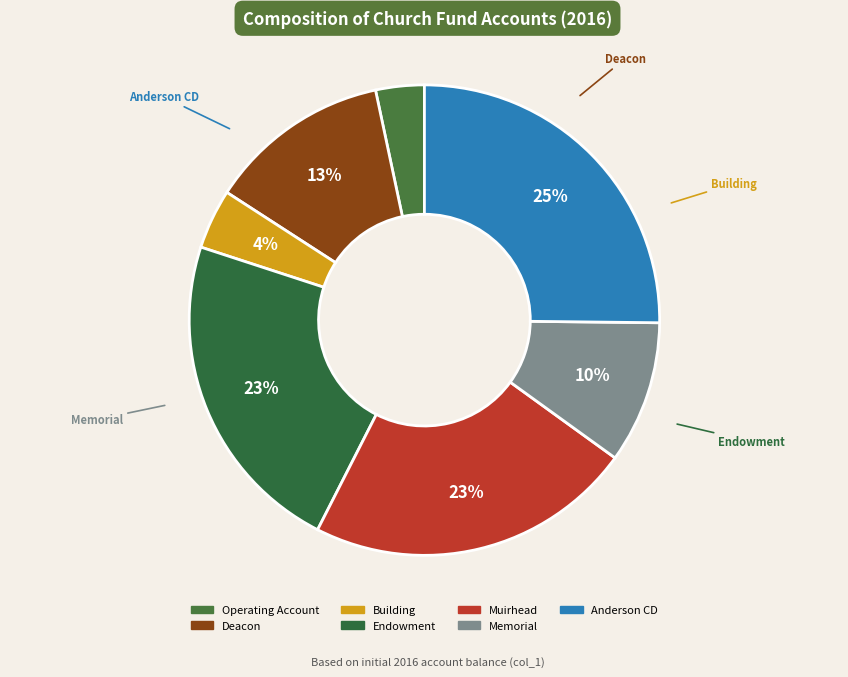

What percentage is the Deacon slice, to the nearest percent?

13%